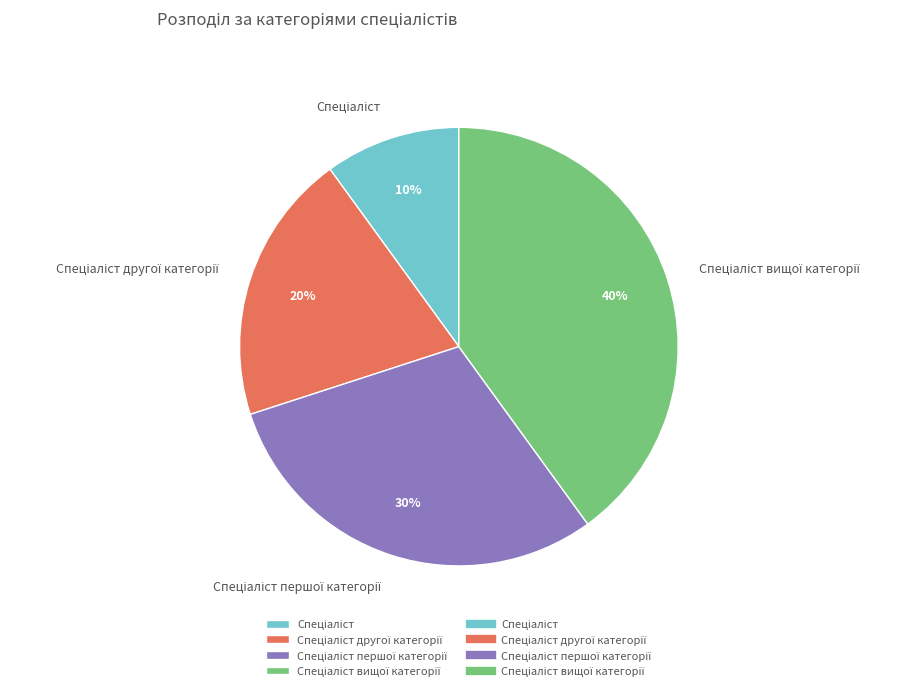

Count the number of slices in the pie.

4